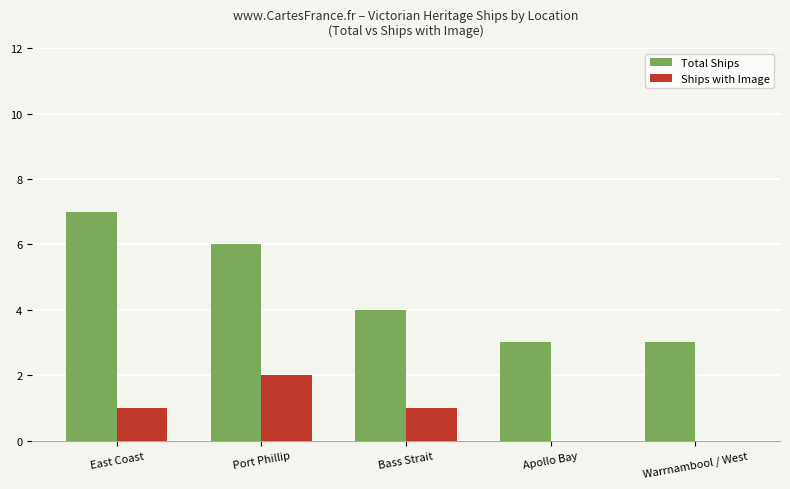

How many series are shown in this chart?

2